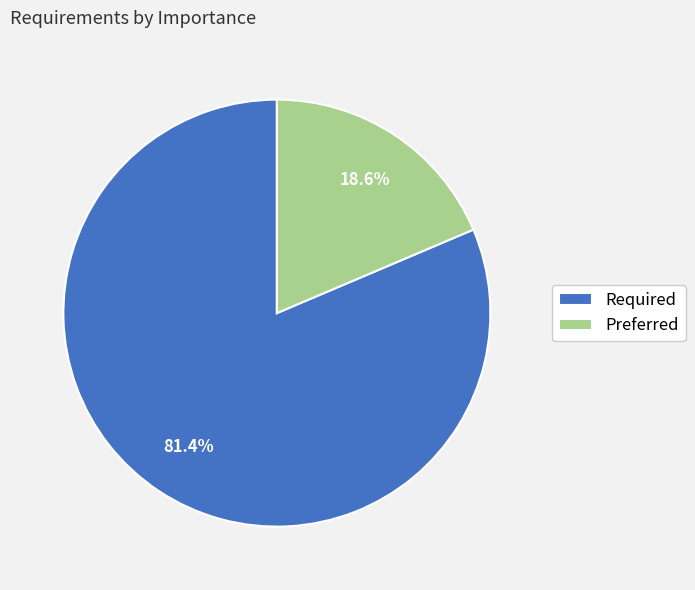

What is the largest slice in the pie chart?

Required